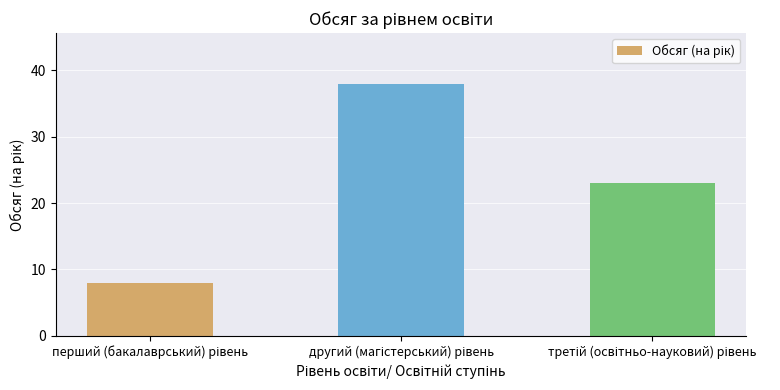

What is the value of the 2nd bar from the left?

38